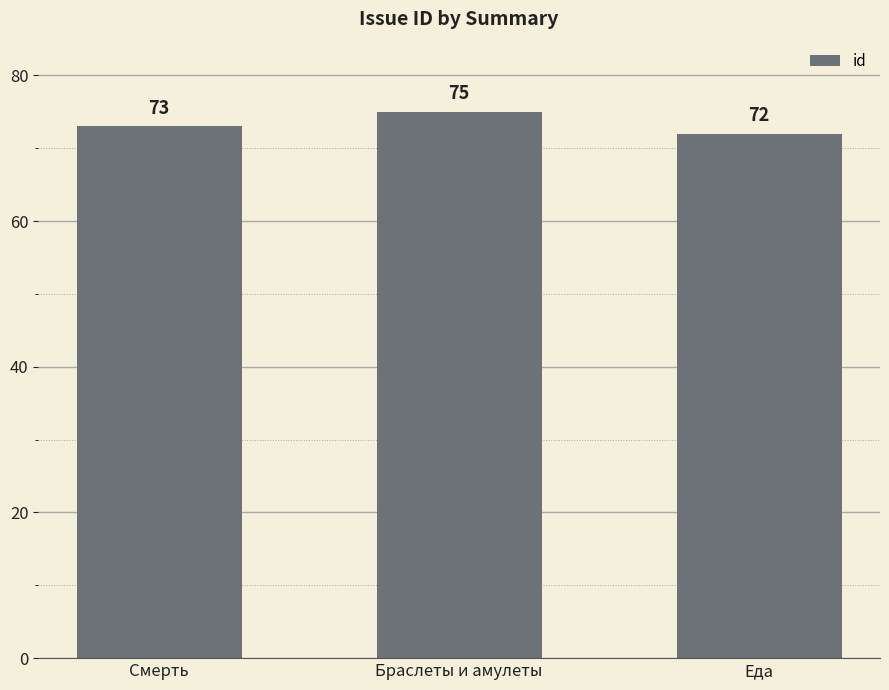

Count the values in the range 72 to 75.

3